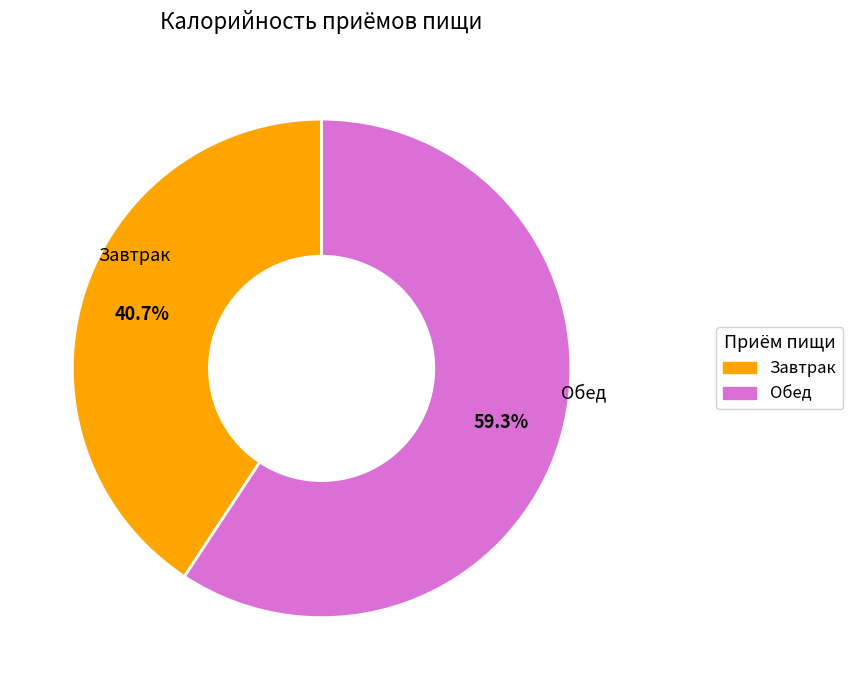

Does Обед represent more than half of the total?

Yes